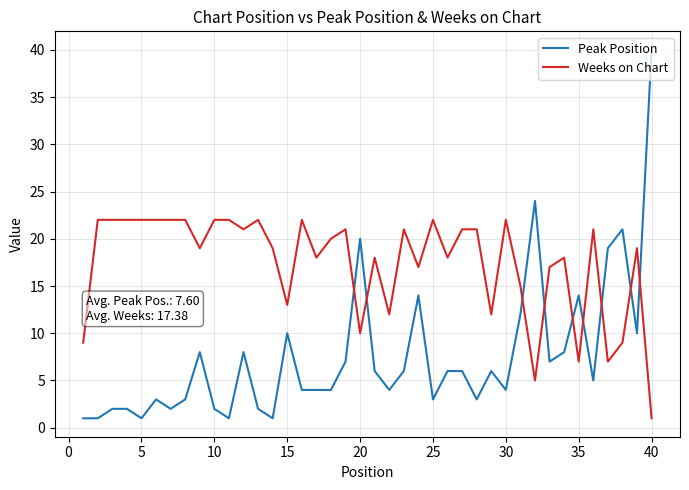

Which series has the largest total across all categories?

Weeks on Chart